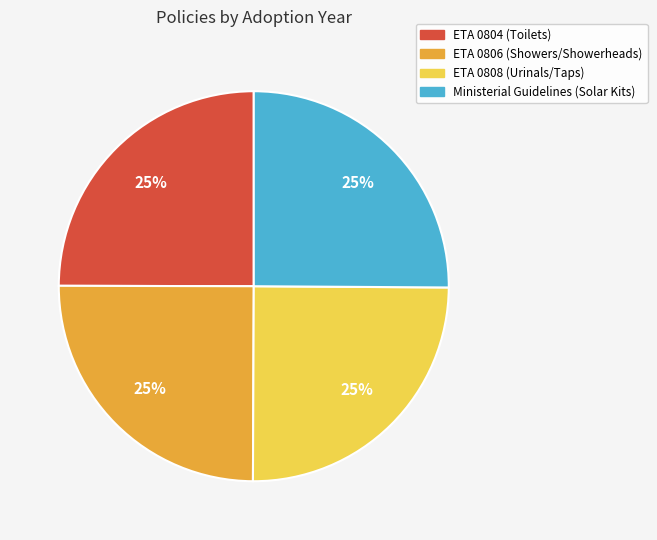

What is the ratio of the value at Ministerial Guidelines (Solar Kits) to the value at ETA 0806 (Showers/Showerheads)?

1.0